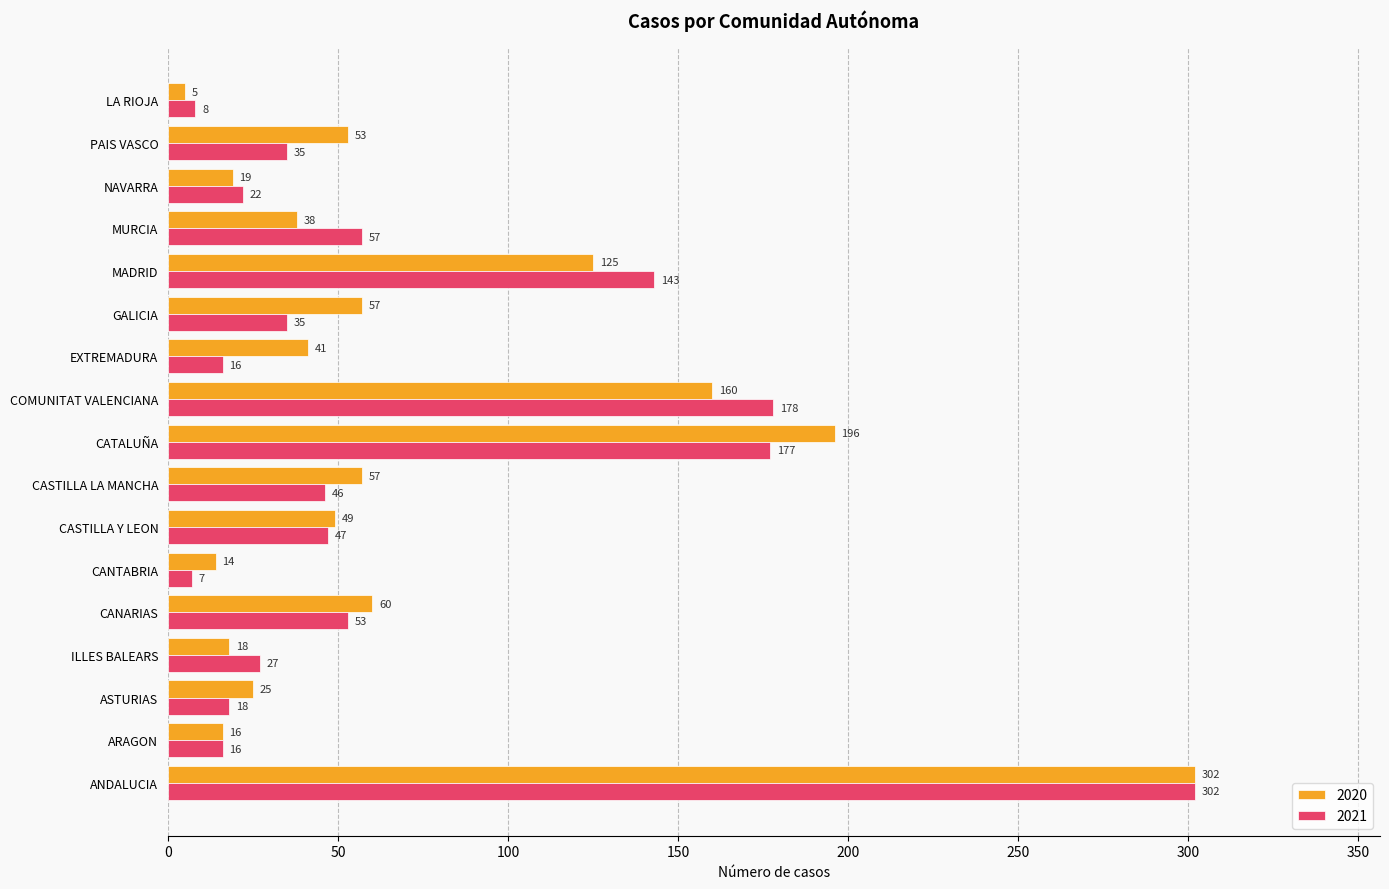

Which series has the widest spread of values?

2020